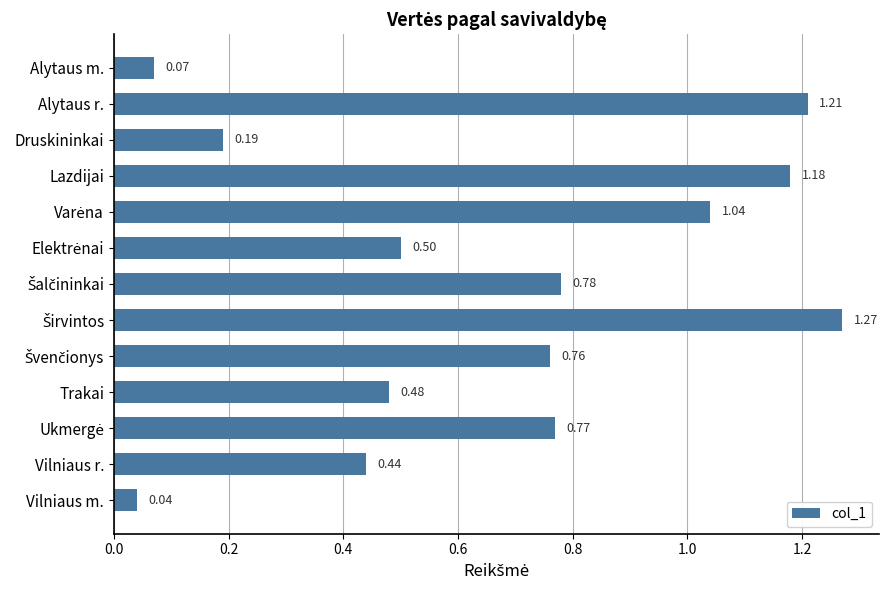

What is the sum of the values at Druskininkai and Alytaus r.?

1.4